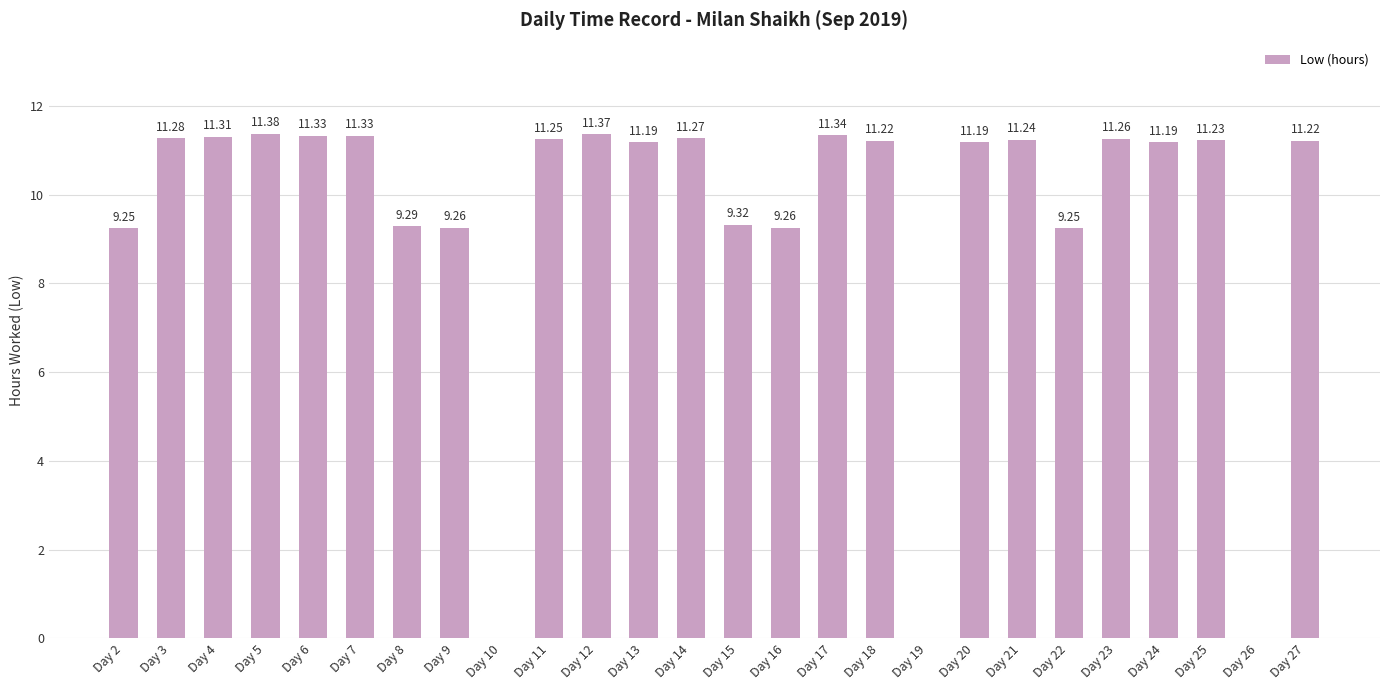

At which label does the data first exceed 11?

Day 3